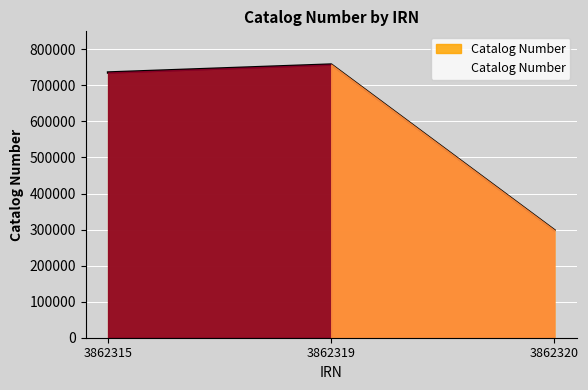

True or false: the data shows 757875 at 3862319.

True